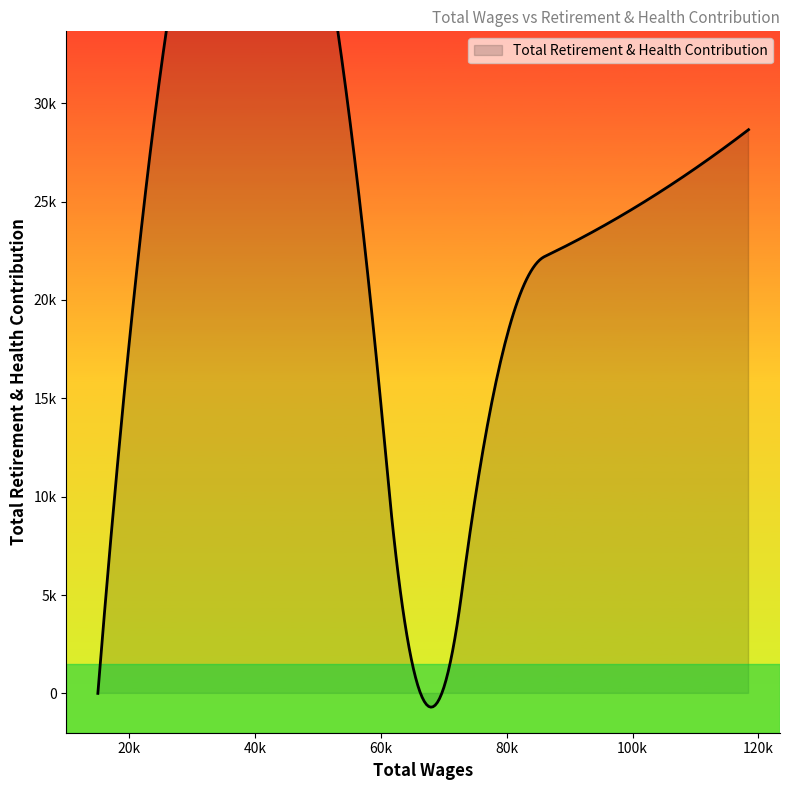

What is the sum of the values at 92528.0 and 15003.0?

23265